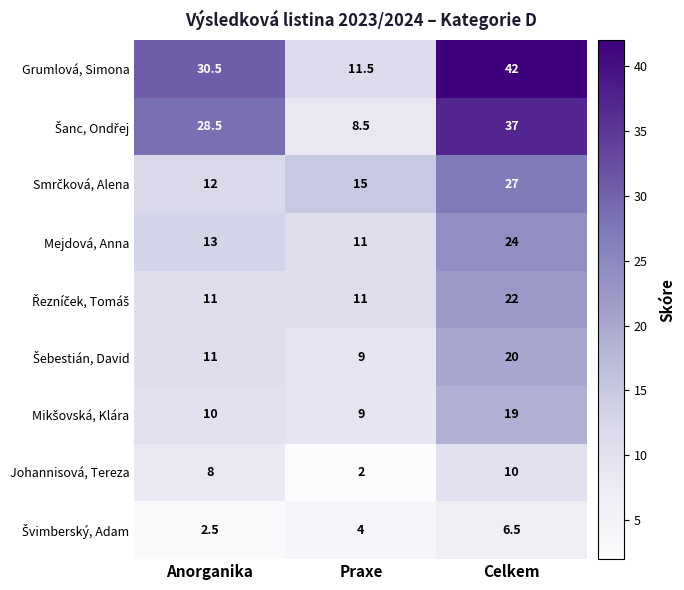

What is the sum of the Grumlová, Simona values at Celkem and Anorganika?

72.5